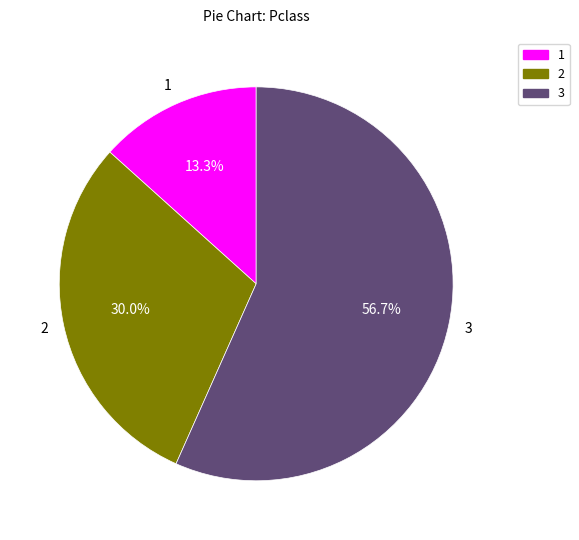

Is there a majority slice in this chart?

Yes